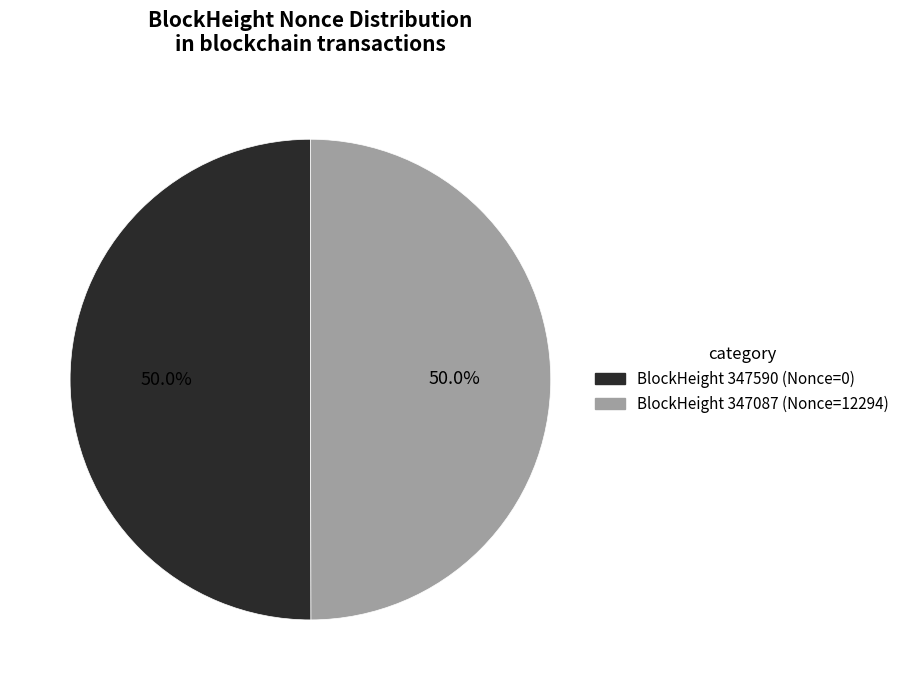

Which category accounts for the majority?

347087